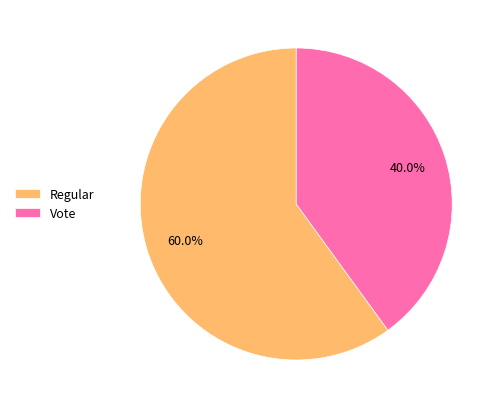

How many segments does this pie chart have?

2